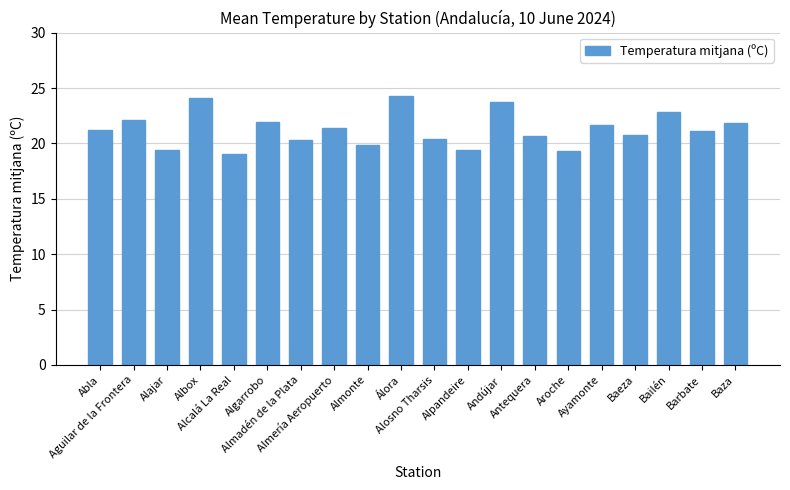

What is the maximum value shown in the chart?

24.3